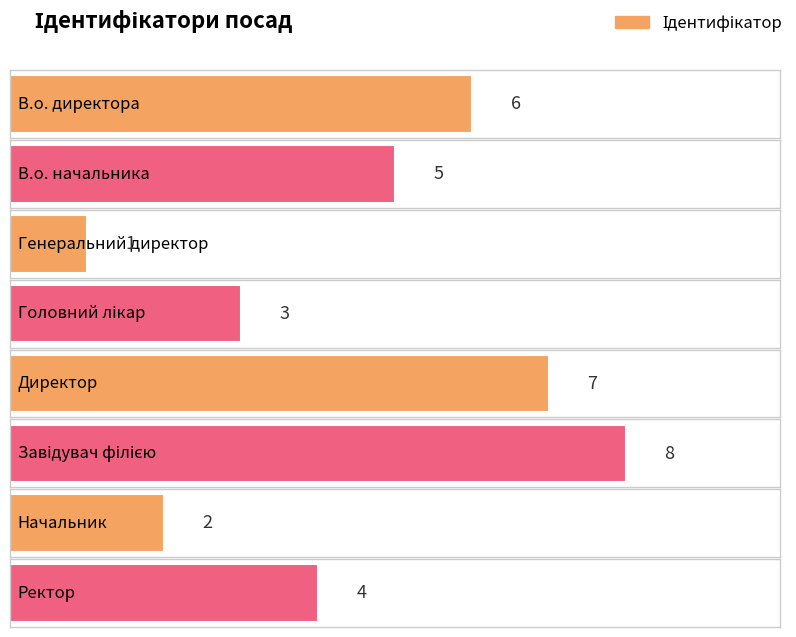

Does the chart contain any negative values?

No